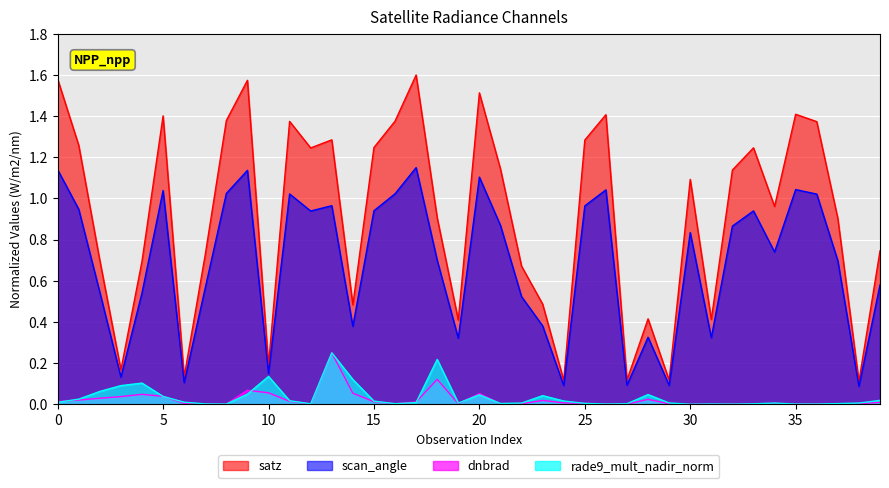

What is the maximum value shown in the chart?

1.6